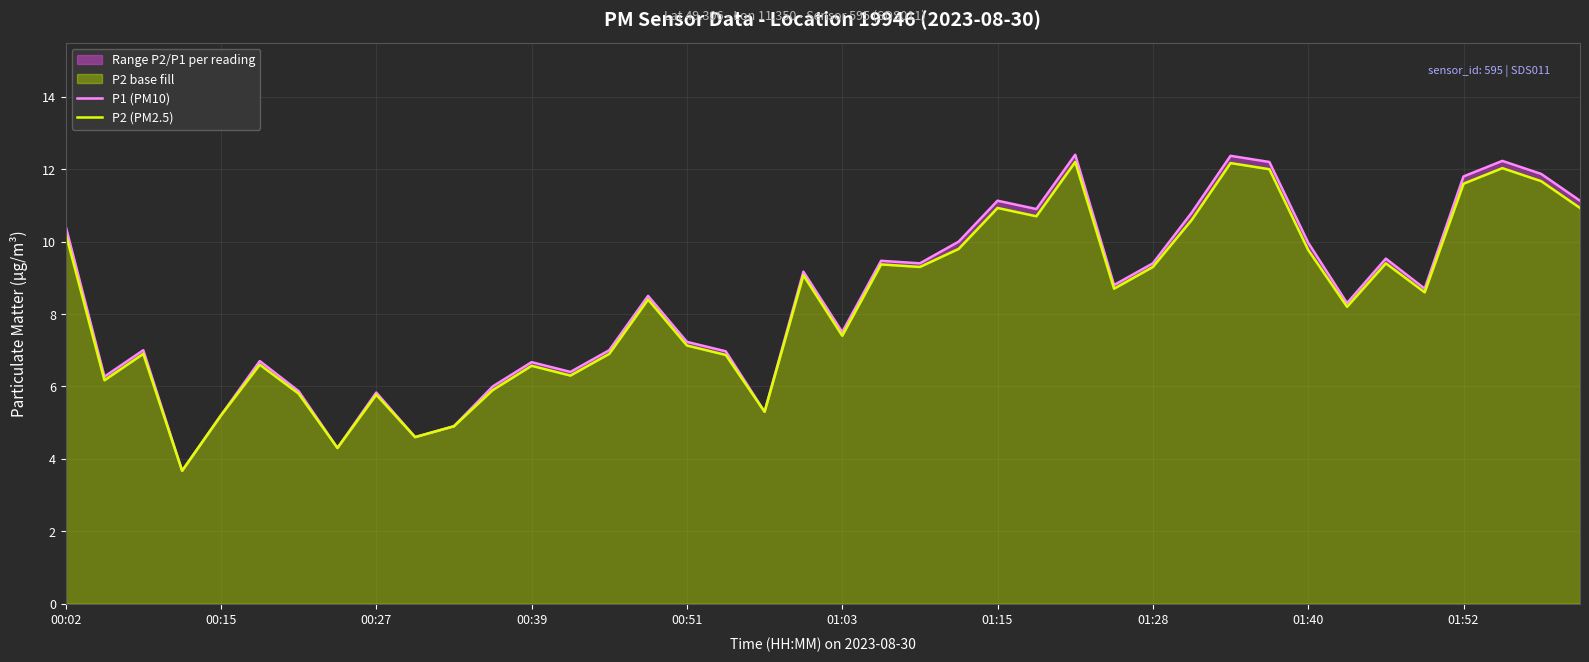

What are all the series names shown in the legend?

P1 (PM10), P2 (PM2.5)